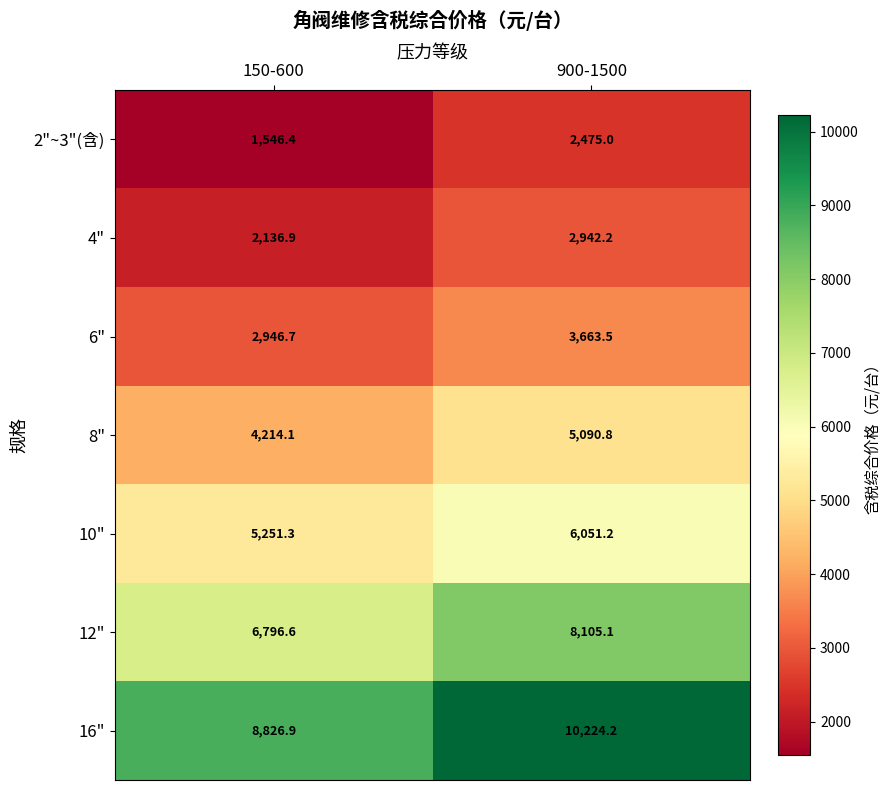

At 900-1500, list the series in order from largest to smallest.

16", 12", 10", 8", 6", 4", 2"~3"(含)